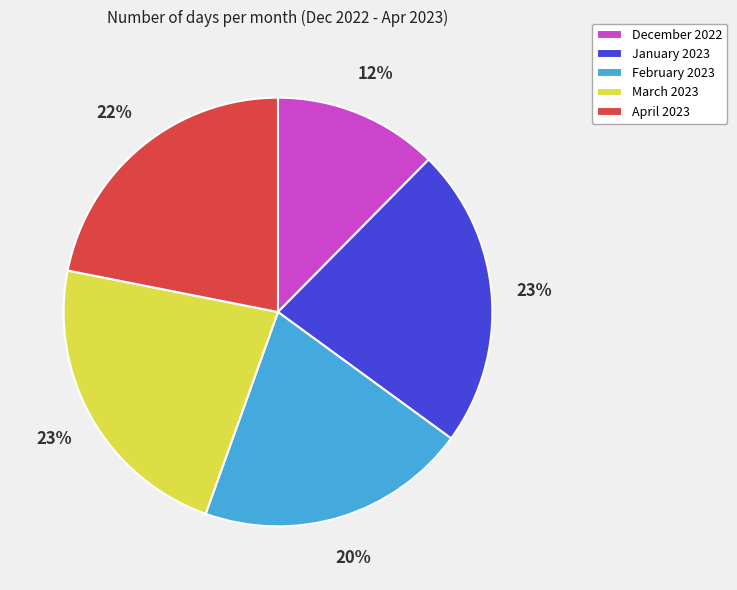

Do December 2022 and February 2023 together represent more than half of the pie?

No